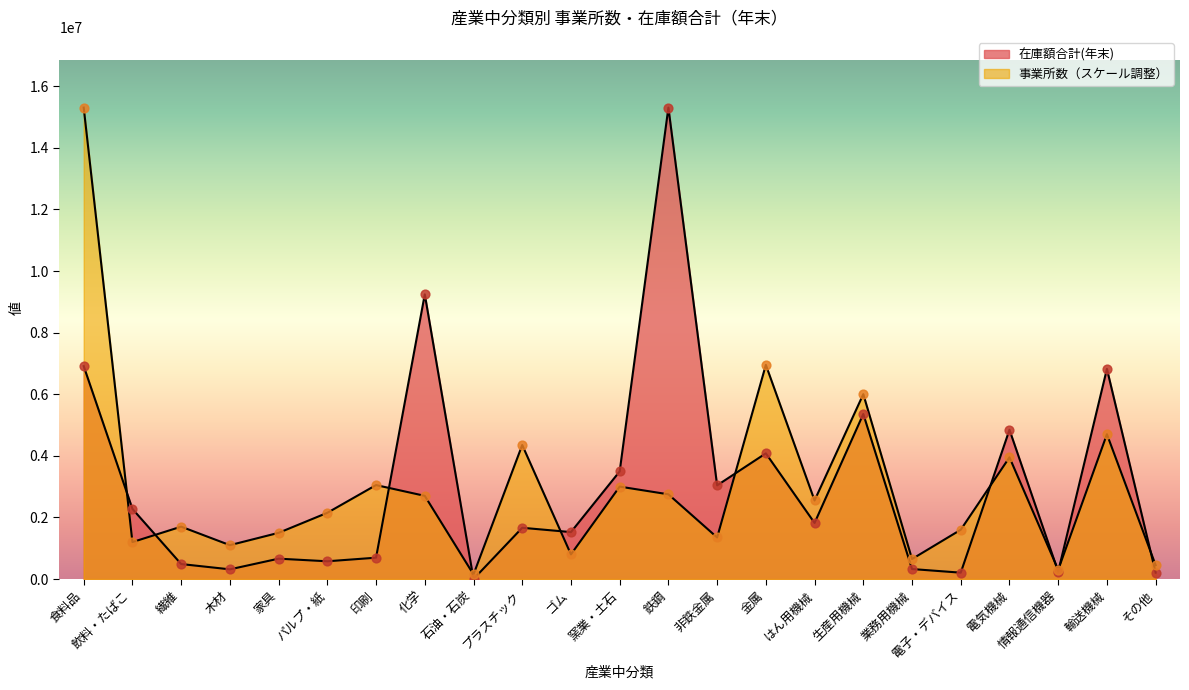

Which series contains the lowest Y value?

在庫額合計(年末)